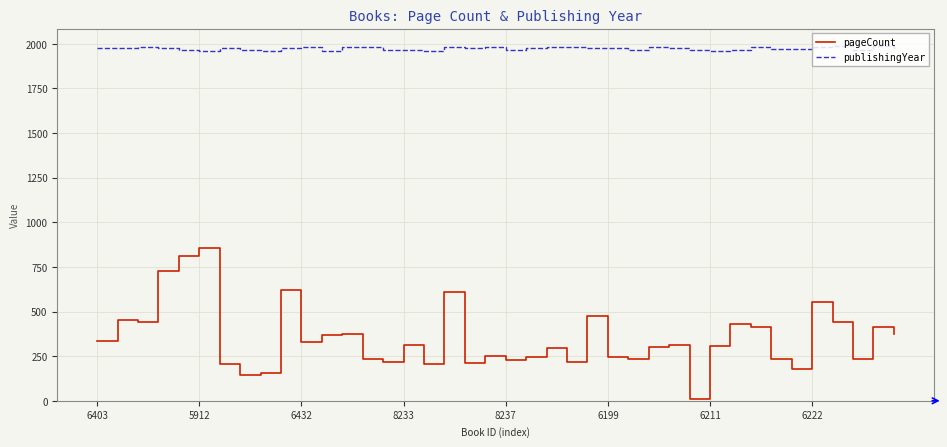

What are all the series names shown in the legend?

pageCount, publishingYear